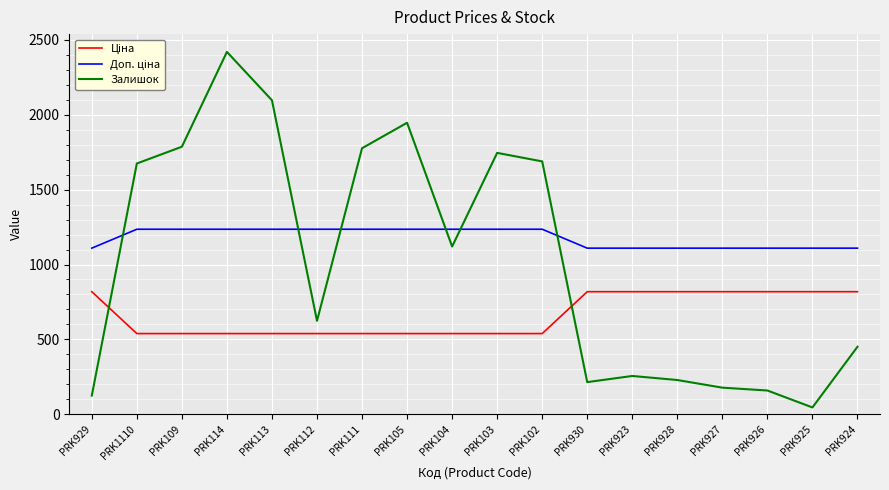

True or false: Залишок has a value of 909.4 at PRK112.

False